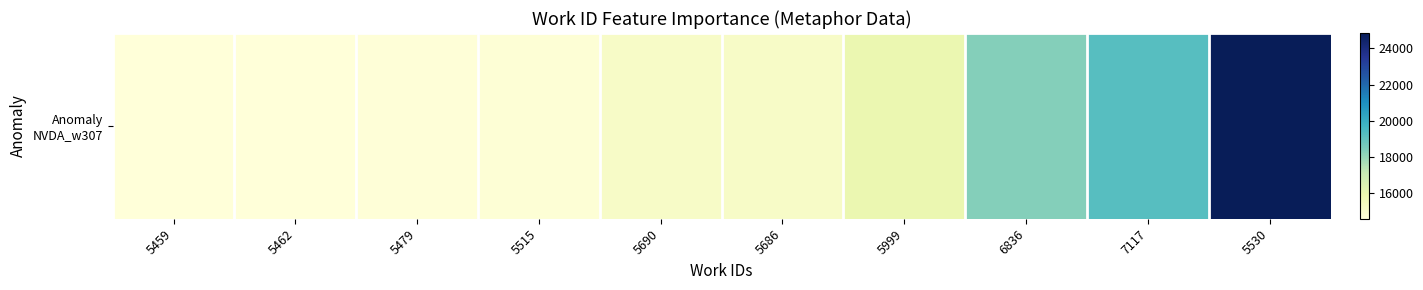

List the labels in order of value, largest first.

5530, 7117, 6836, 5999, 5686, 5690, 5515, 5479, 5462, 5459